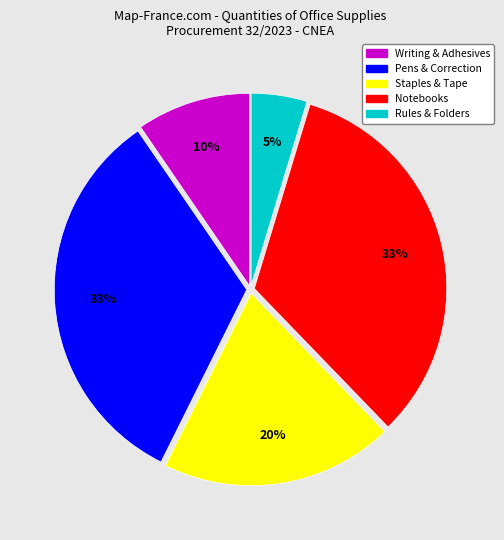

Does any single category account for the majority?

No